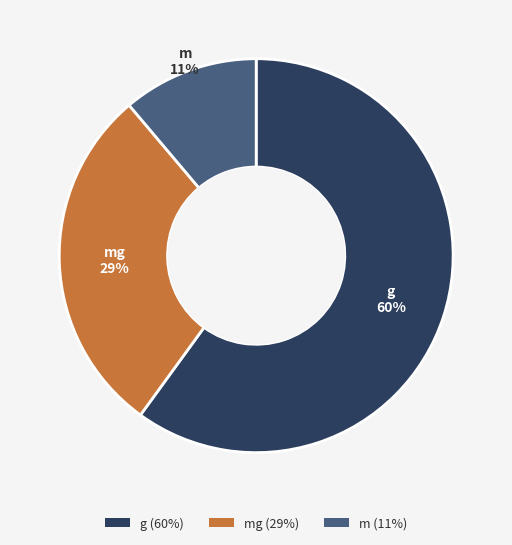

Which has a higher value, m (11%) or mg (29%)?

mg (29%)